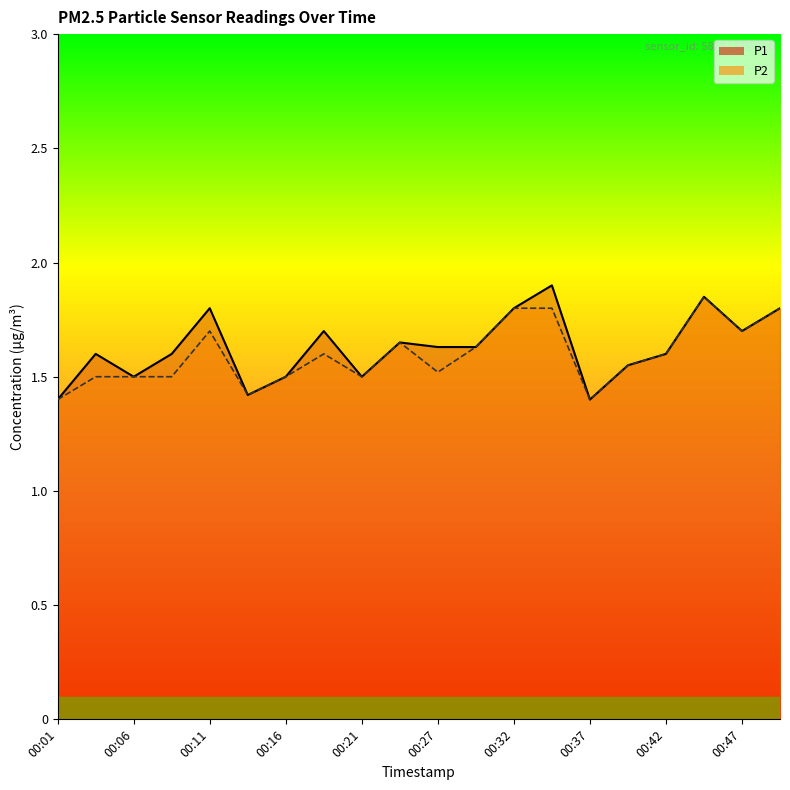

How many series are shown in this chart?

2